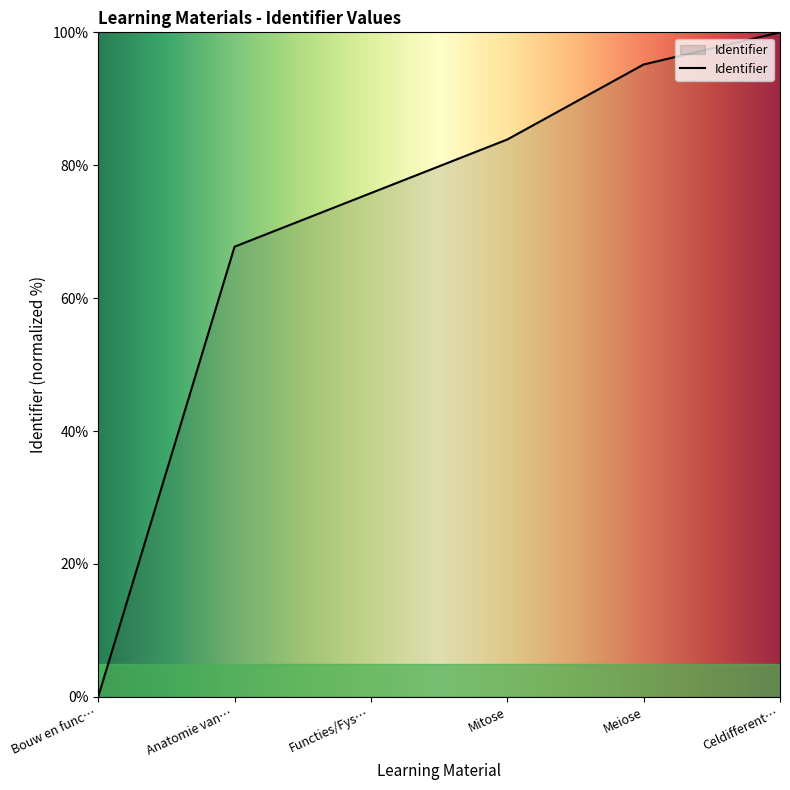

Is it true that the value at Mitose is 83.9?

True